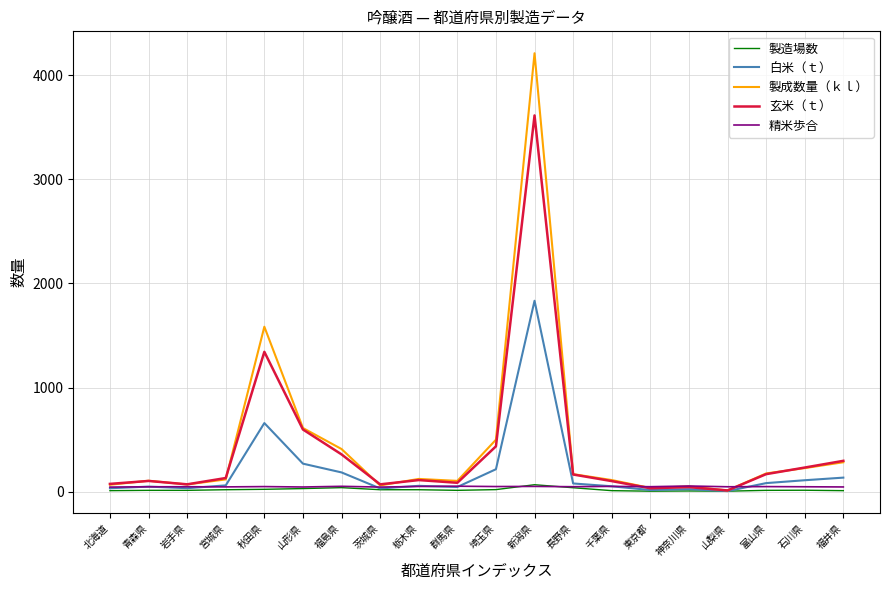

The 玄米（ｔ） series shows 1343.5 at 秋田県. True or false?

True